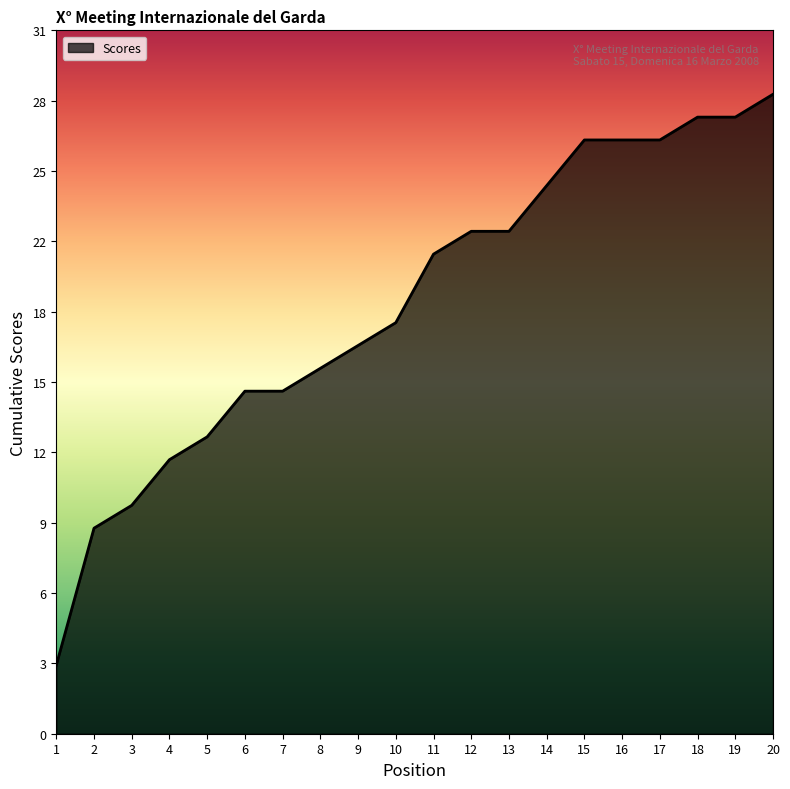

The chart shows a value of 17 at 9. True or false?

True